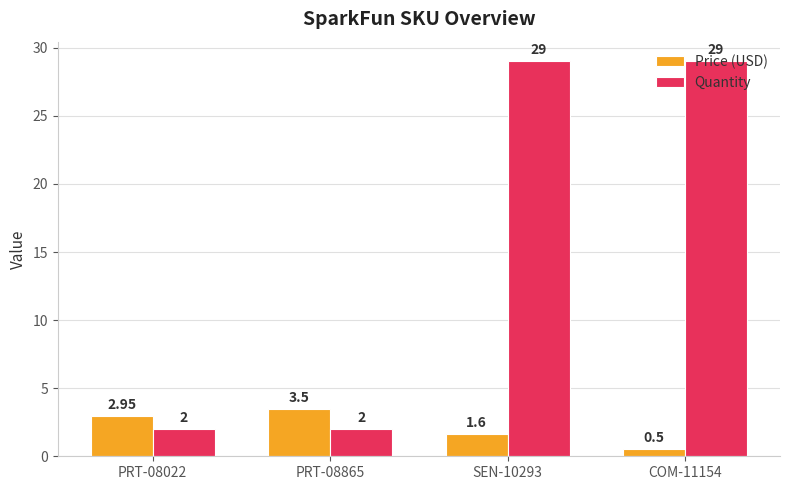

What is the sum of the Quantity values at PRT-08865 and SEN-10293?

31.0